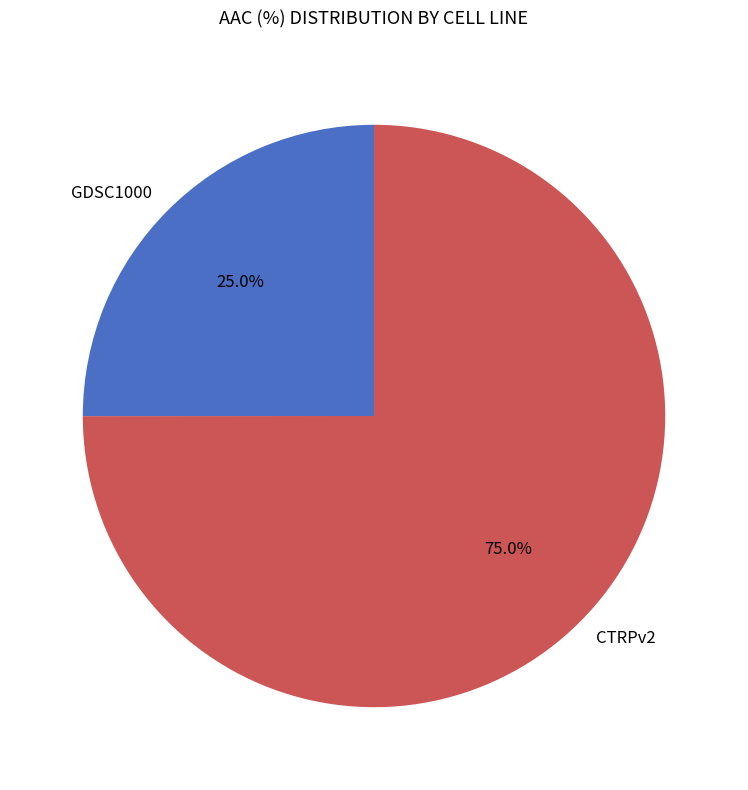

What percentage do CTRPv2 and GDSC1000 together represent?

100.0%